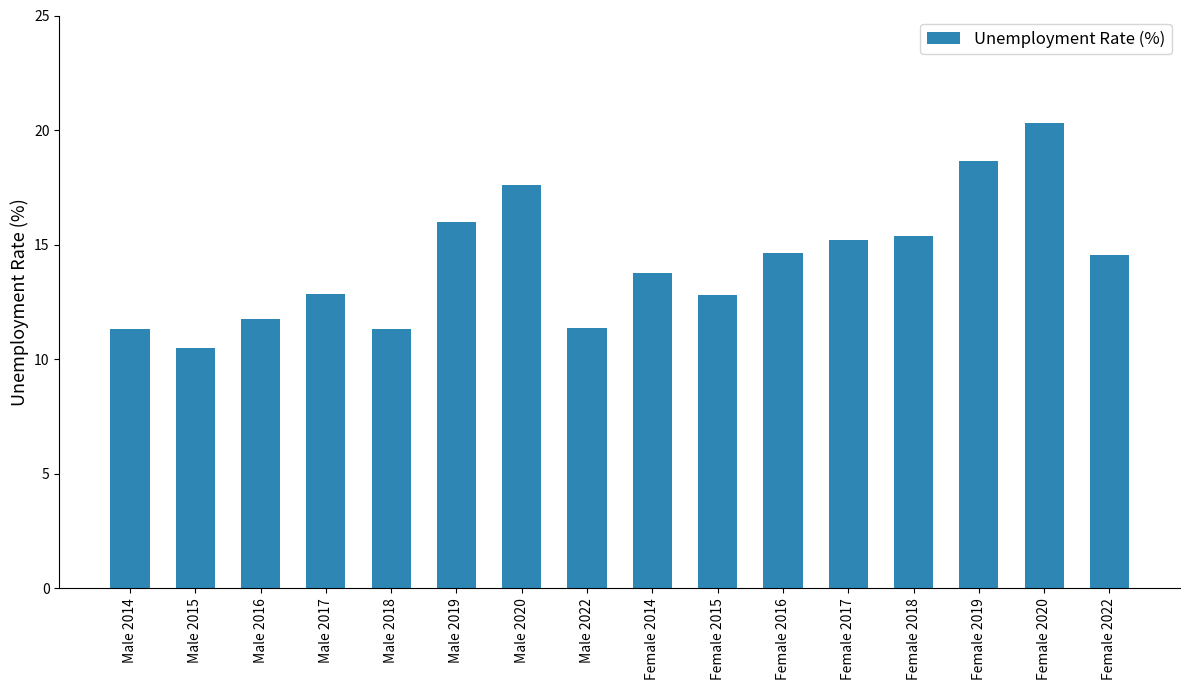

Between Male 2020 and Male 2016, which is larger?

Male 2020